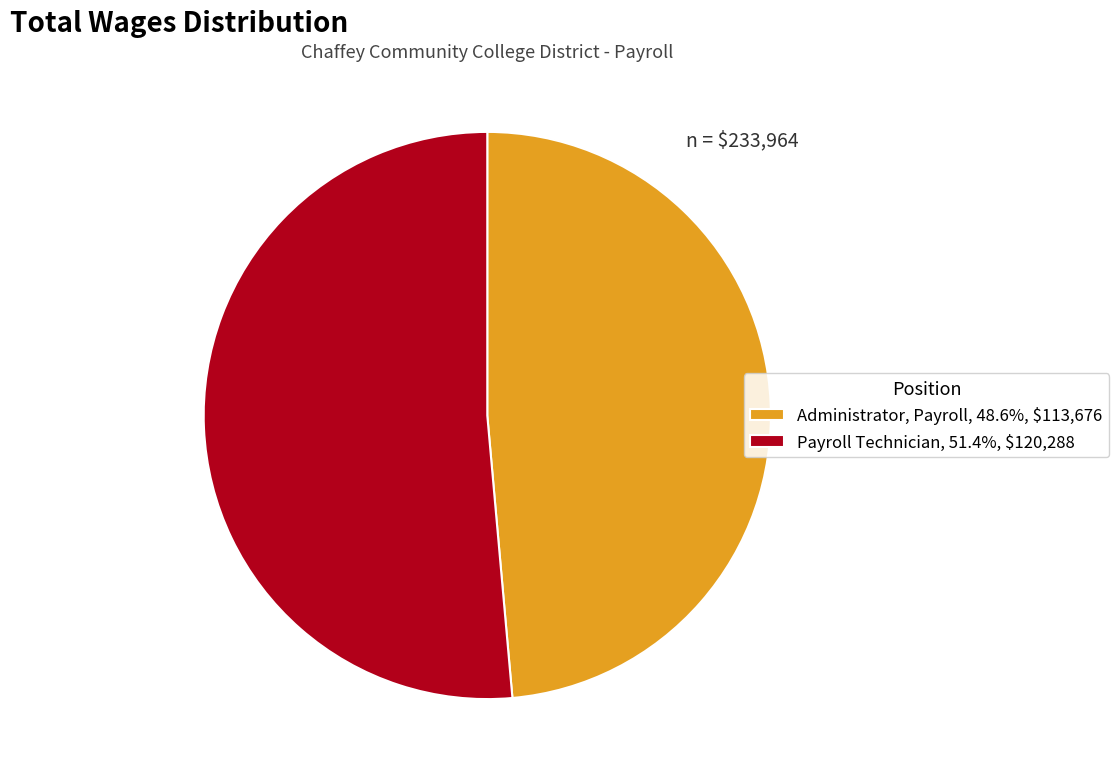

Is there a majority slice in this chart?

Yes